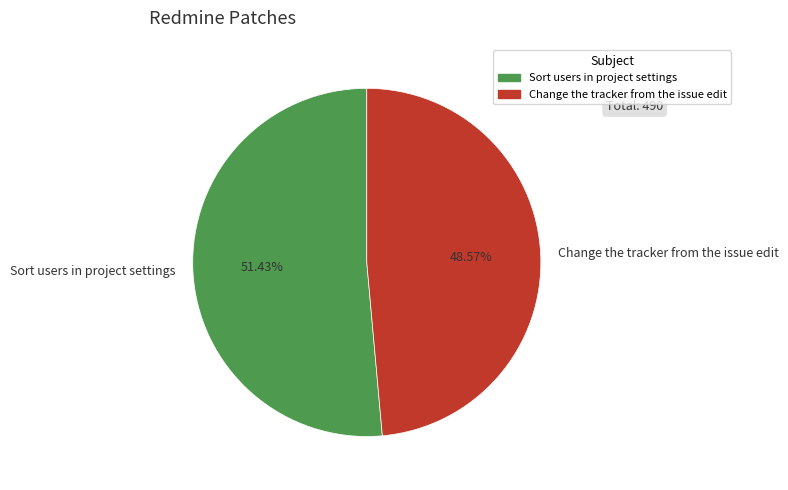

Rank the categories by value from highest to lowest.

Sort users in project settings, Change the tracker from the issue edit